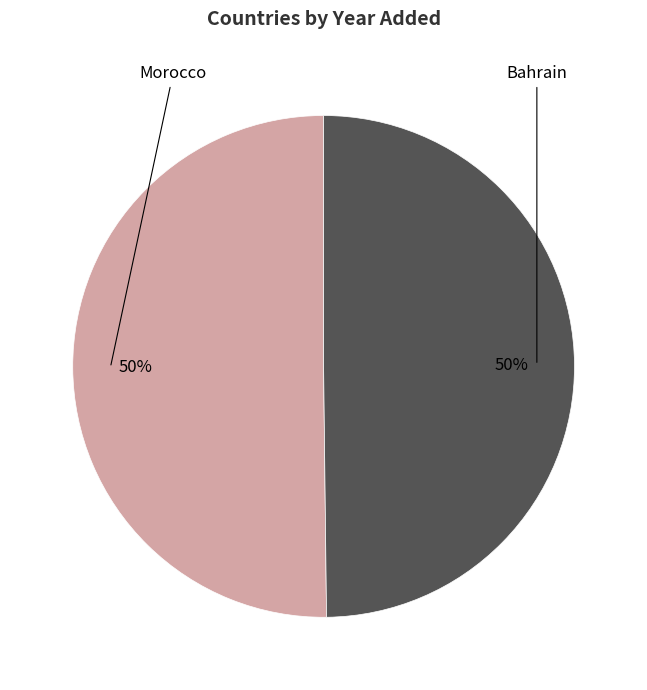

Do Bahrain and Morocco together represent more than half of the pie?

Yes